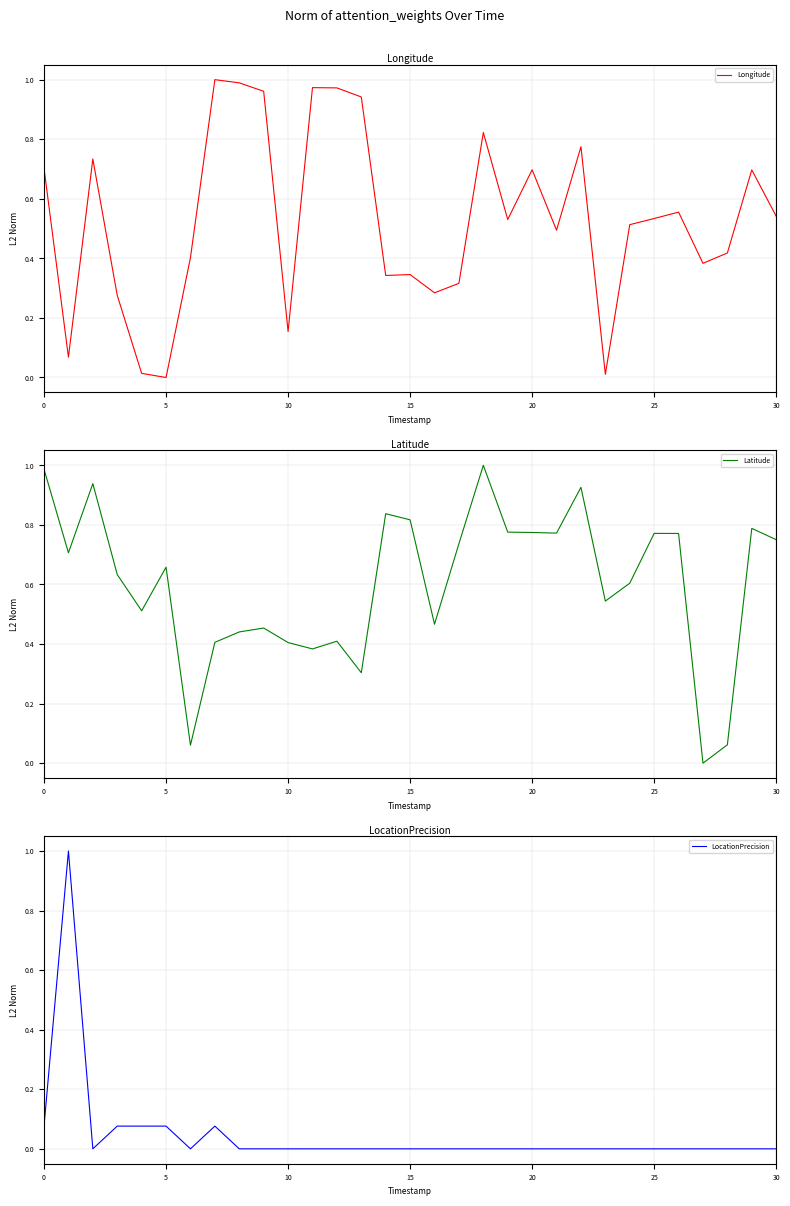

How many values in the Latitude series exceed 0?

30